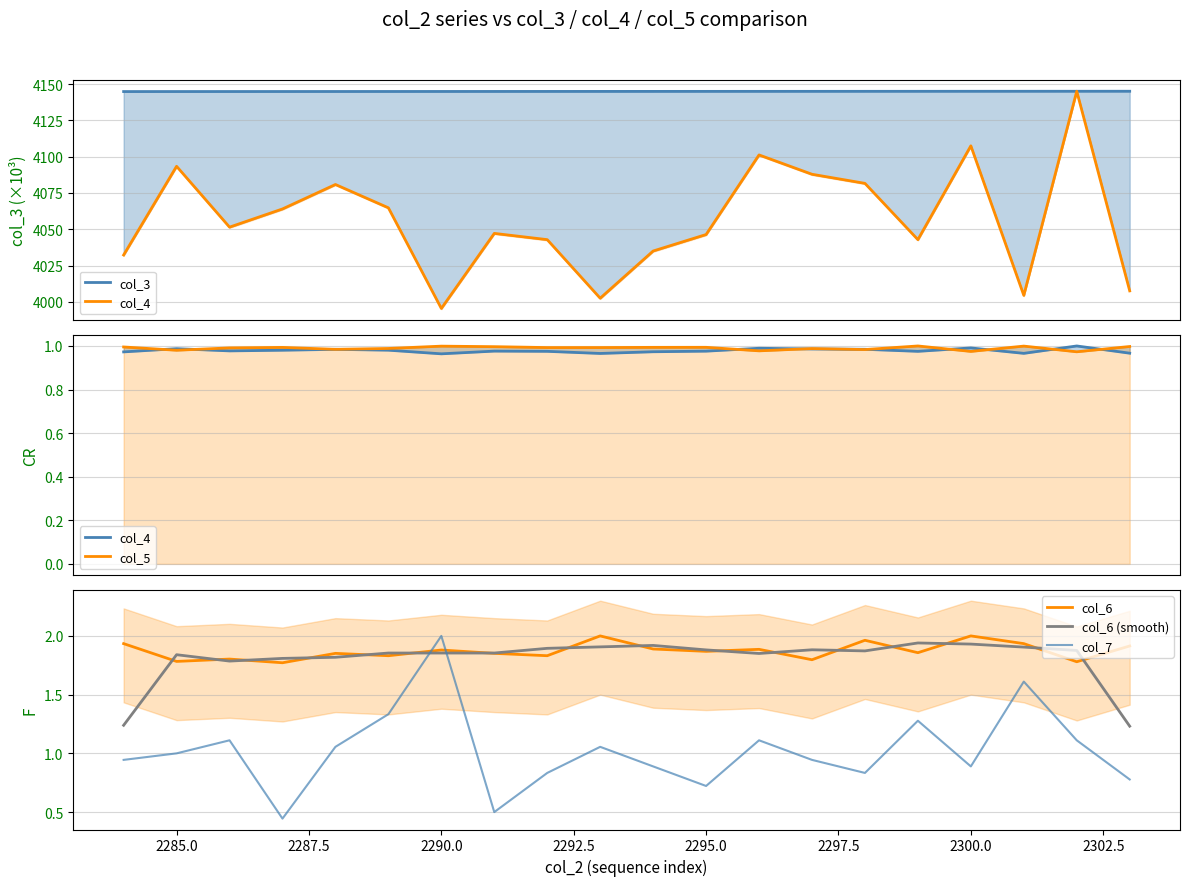

What are all the series names shown in the legend?

col_3, col_4, col_5, col_6, col_6 (smooth), col_7